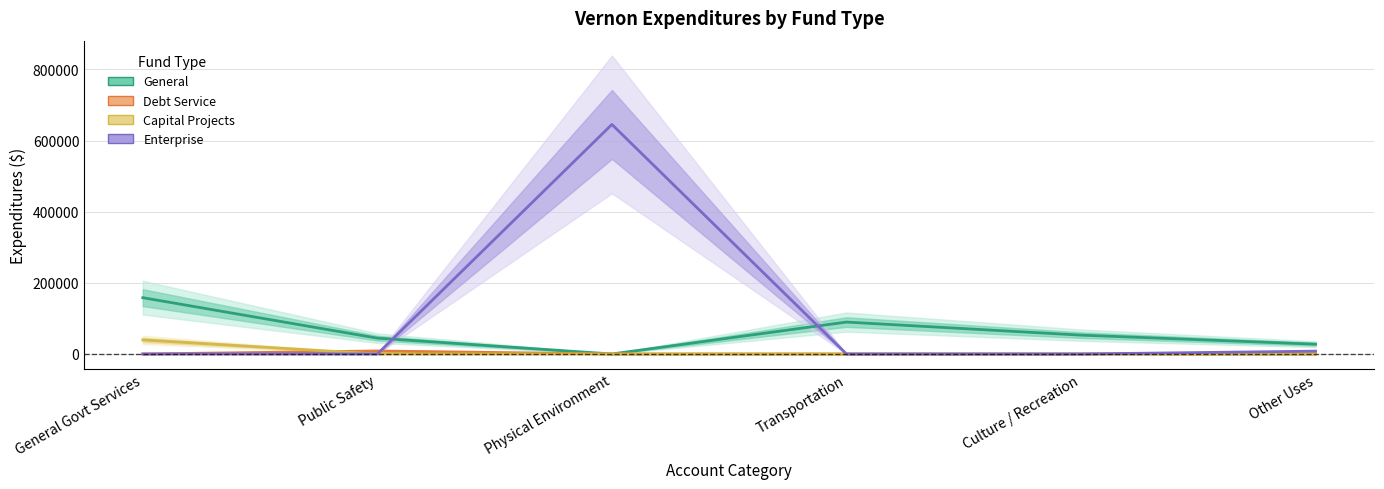

Reading left to right, transcribe all the data shown in this chart.

General: 158241	44520	0	89686	52960	27526
Debt Service: 0	8475	0	0	0	0
Capital Projects: 39569	0	0	0	0	0
Enterprise: 0	0	645231	0	0	7952